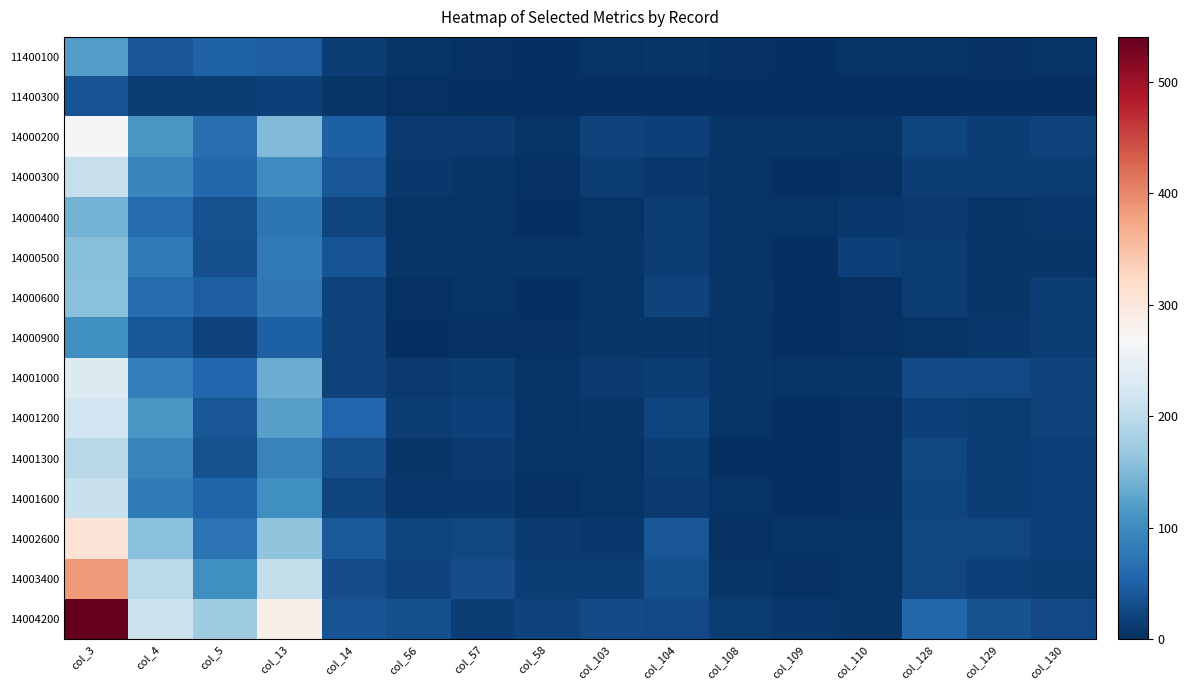

Rank the series at col_130 from highest to lowest value.

14004200, 14000200, 14001000, 14001200, 14001300, 14001600, 14002600, 14000600, 14000900, 14003400, 14000300, 14000400, 11400100, 14000500, 11400300